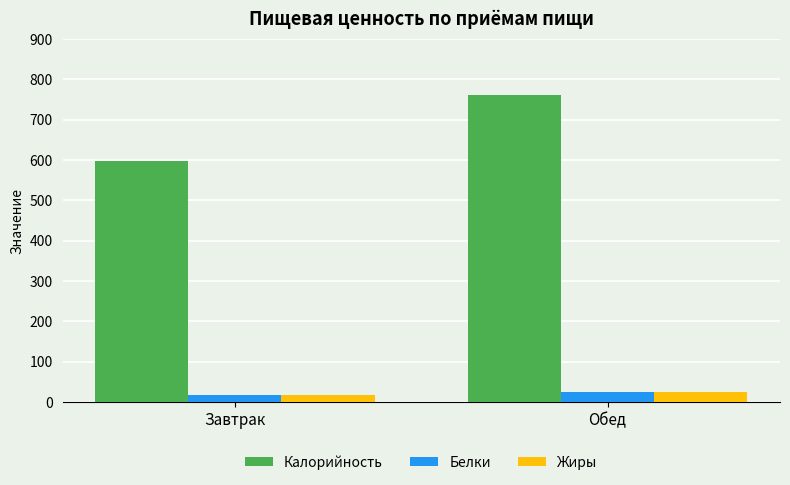

Between Завтрак and Обед, which series saw the biggest shift?

Калорийность